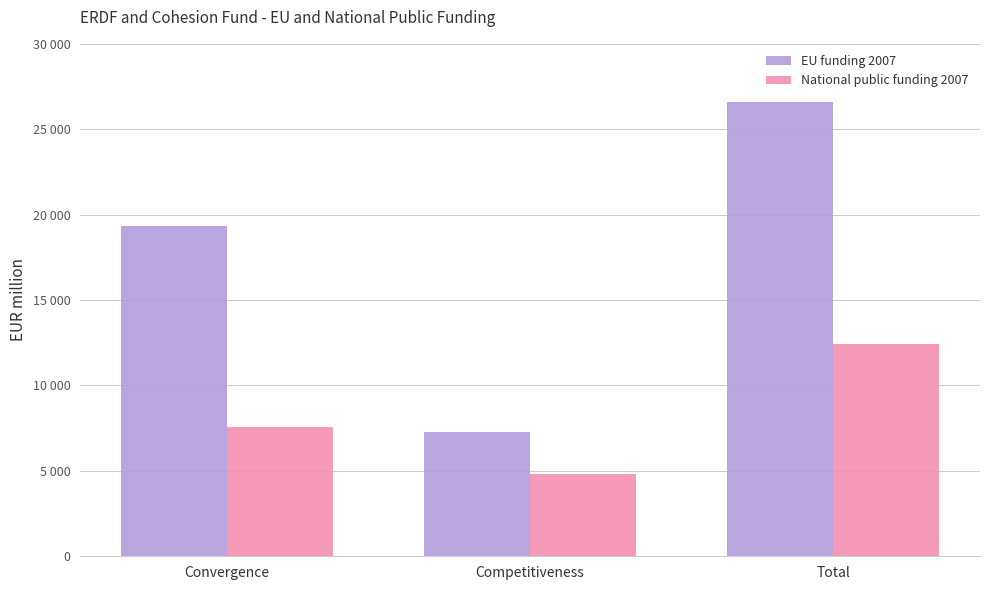

Rank the series at Total from lowest to highest value.

National public funding 2007, EU funding 2007